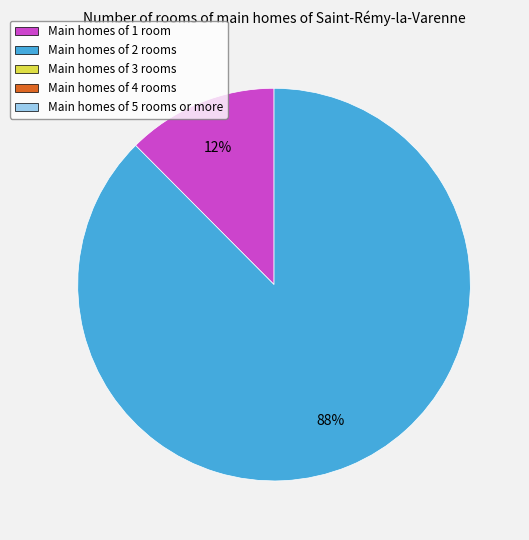

To the nearest percent, what is the average slice percentage?

50%